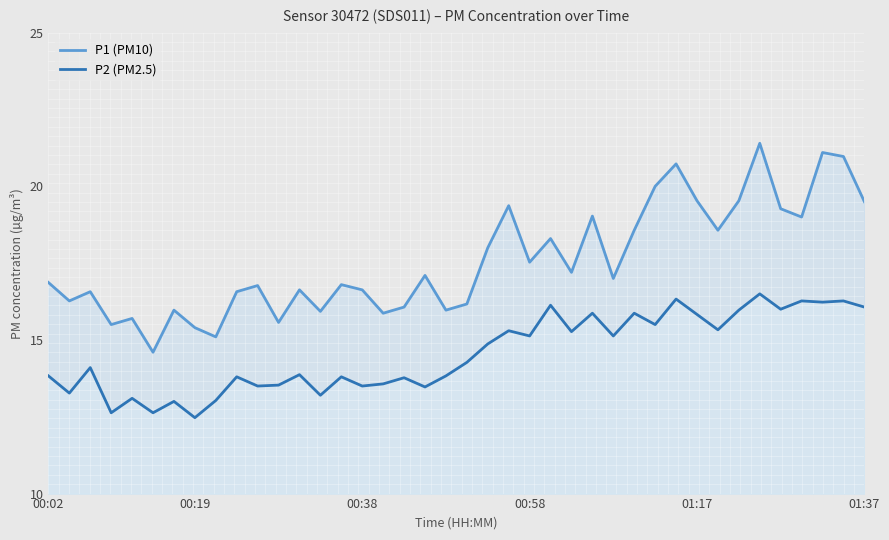

Between 00:02 and 27, which series saw the biggest shift?

P2 (PM2.5)